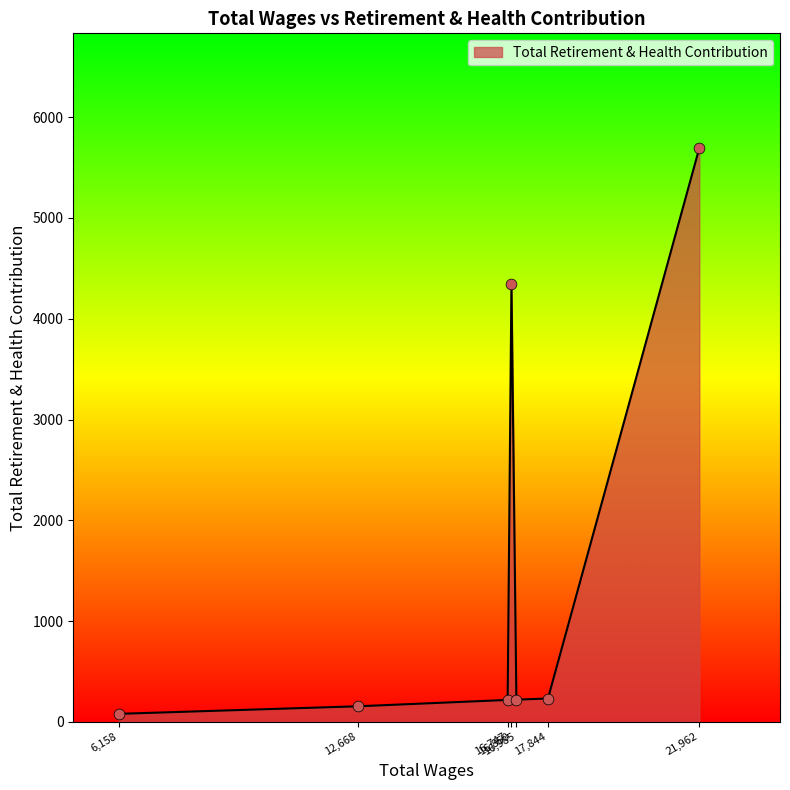

True or false: there are more than 2 points higher than both neighbors.

False